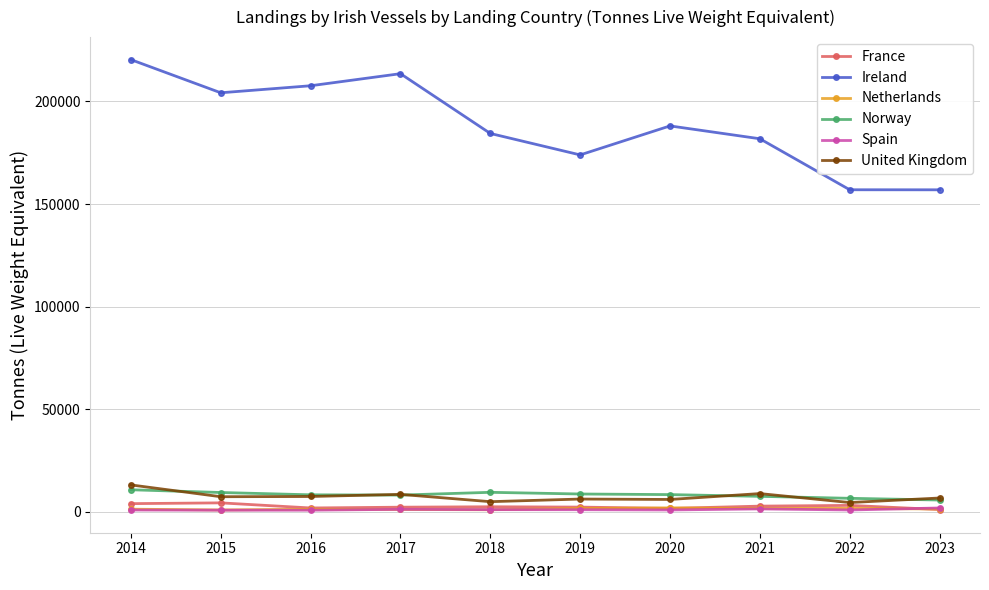

True or false: United Kingdom and Spain cross at least once.

False